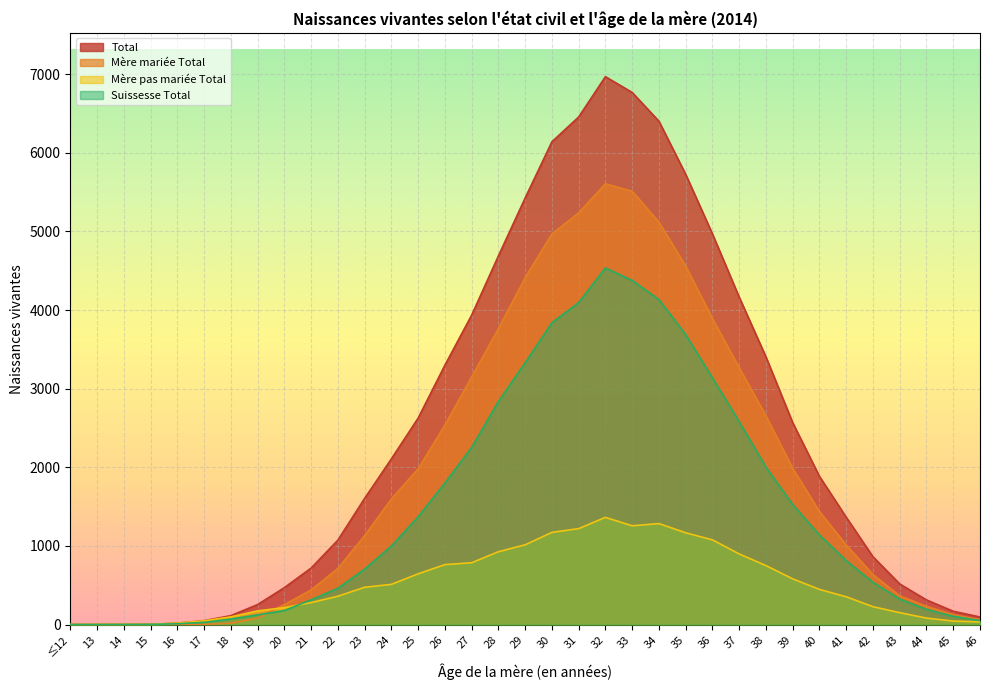

What is the total value across all series at 26?

8396